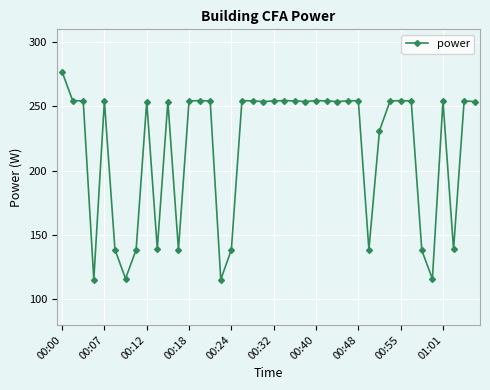

What is the minimum value shown in the chart?

115.3